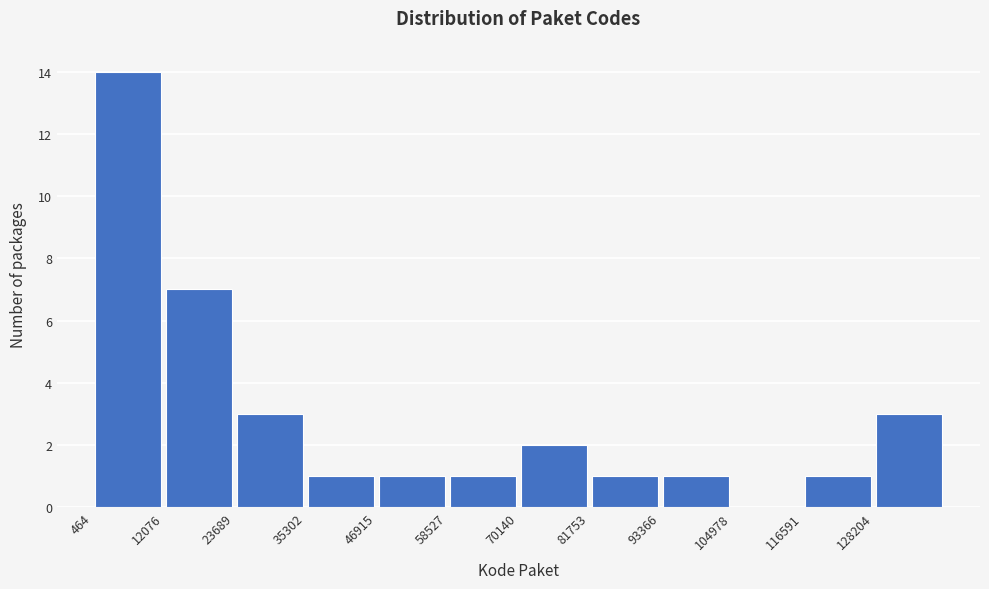

Reading left to right, transcribe this chart: for each bar, give the range it covers on the x-axis and its height. Neither the bar edges nor the heights are printed on the chart, so give them approximately, as read against the axes.

0 to 12000: 14
12000 to 24000: 7
24000 to 36000: 3
36000 to 46000: 1
46000 to 58000: 1
58000 to 70000: 1
70000 to 82000: 2
82000 to 94000: 1
94000 to 104000: 1
104000 to 116000: 0
116000 to 128000: 1
128000 to 140000: 3